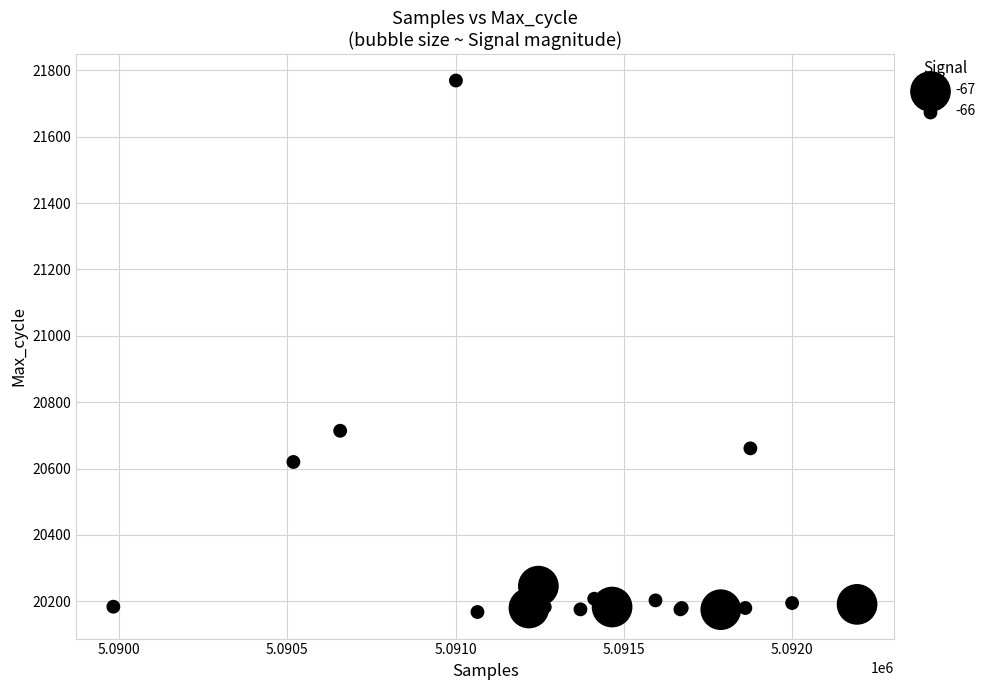

What Y value in the scatter plot is closest to 20968?

20714